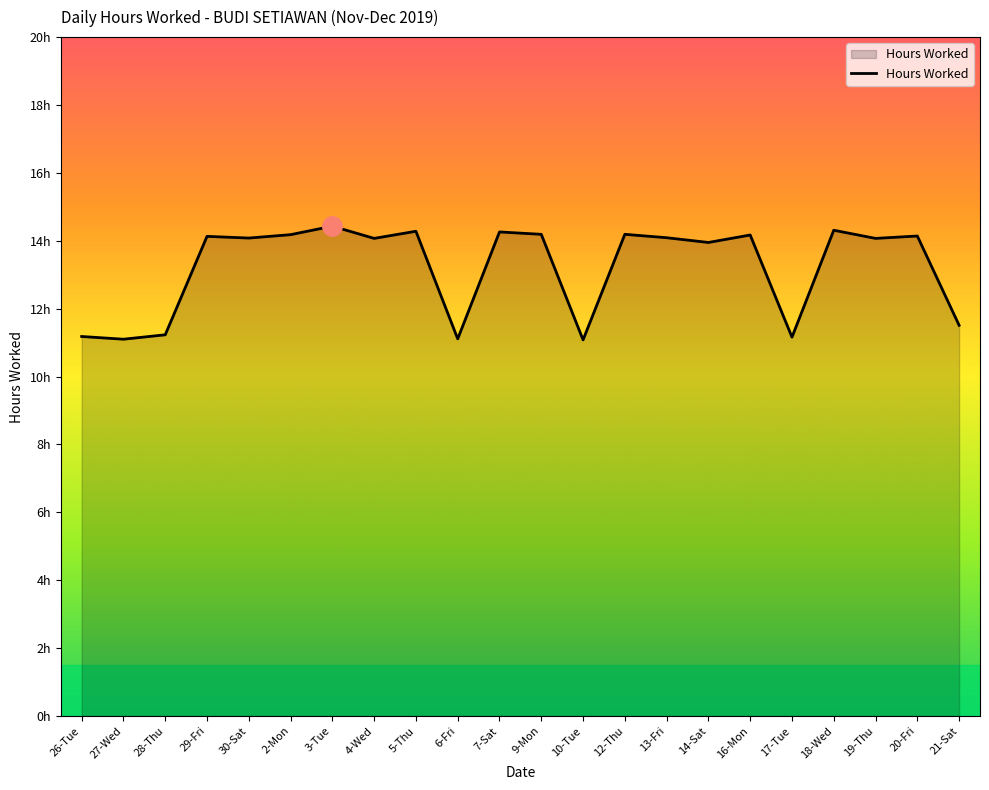

Does the chart have visible grid lines?

No